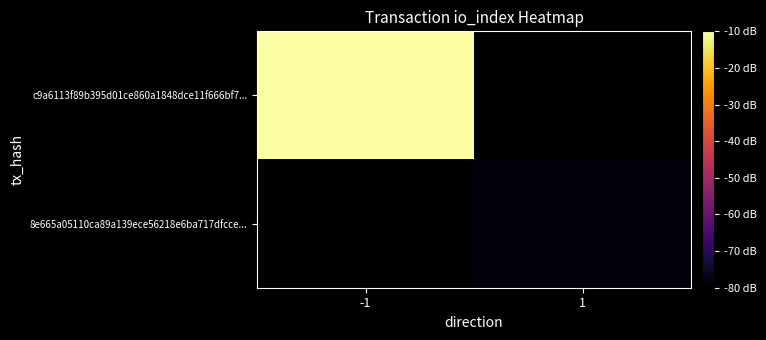

What is the spread (max minus min) of values at 1?

1.3